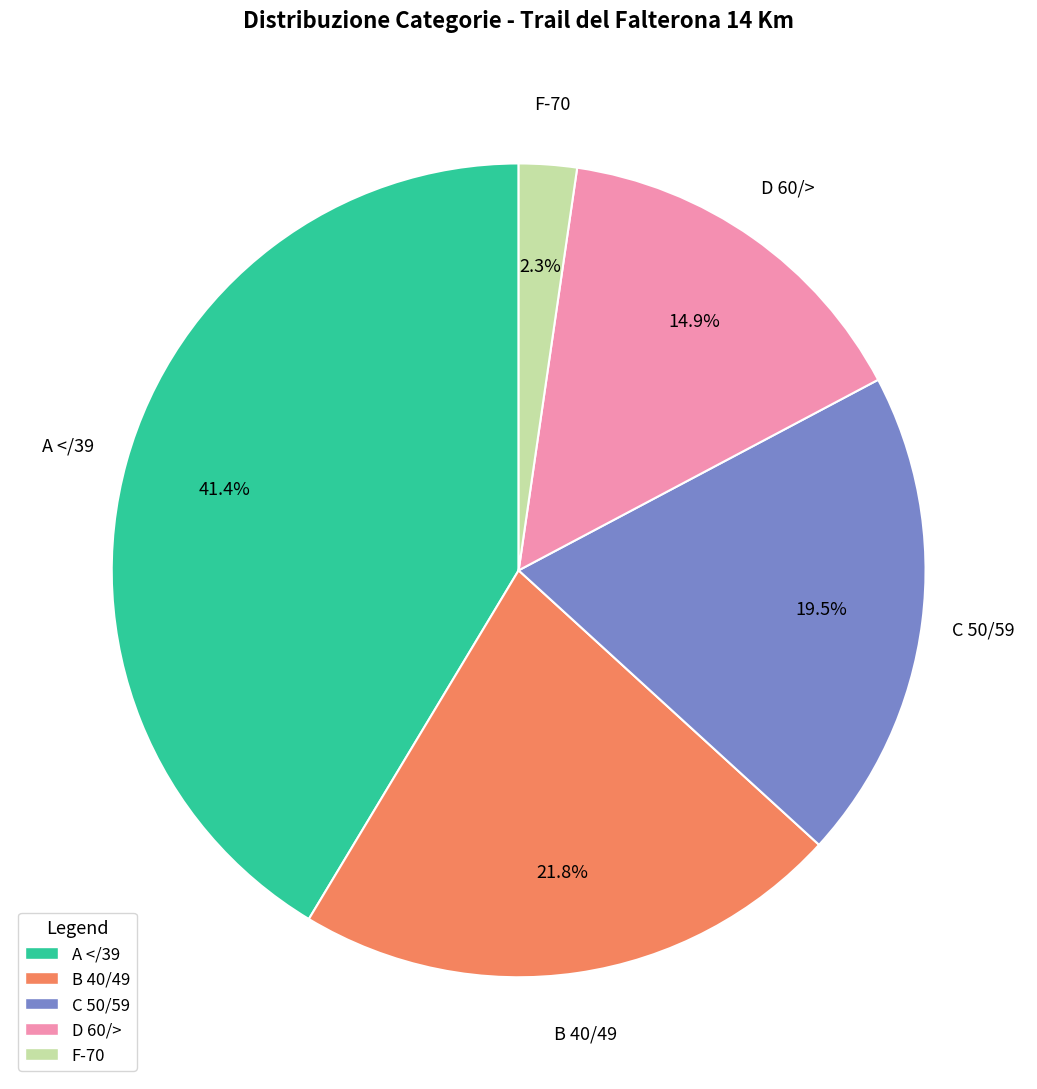

Which category has the smallest portion of the pie?

F-70